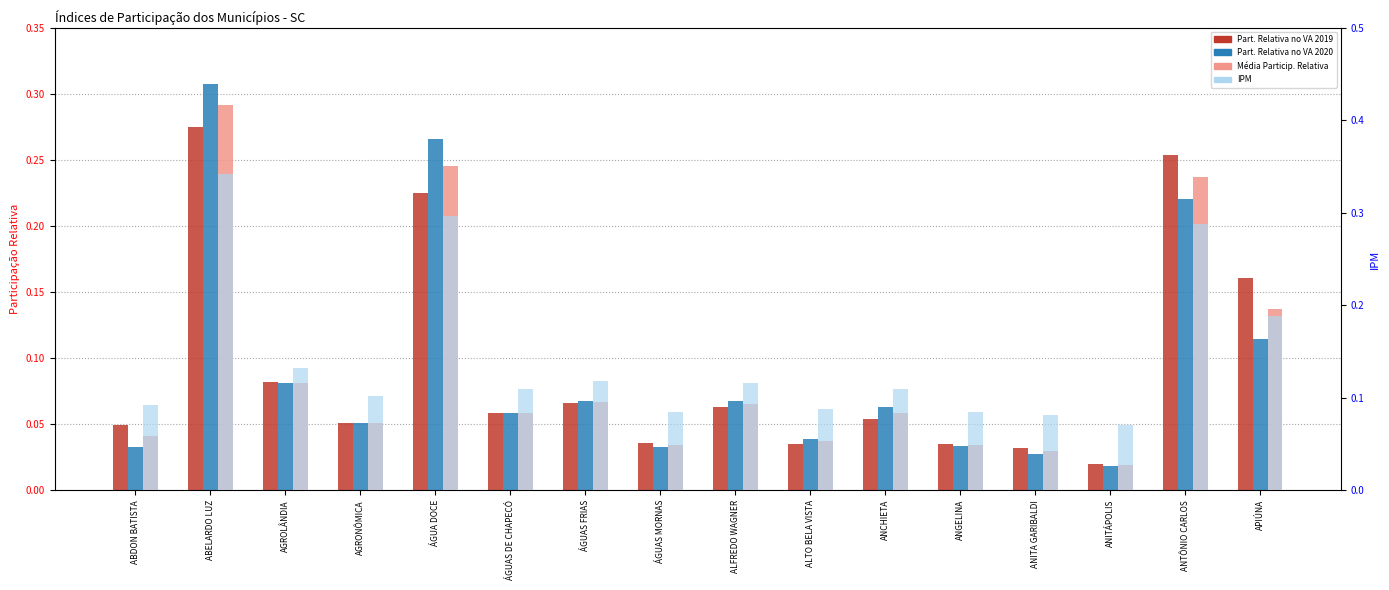

The value of Part. Relativa no VA 2019 at ANGELINA is 0.1. True or false?

False